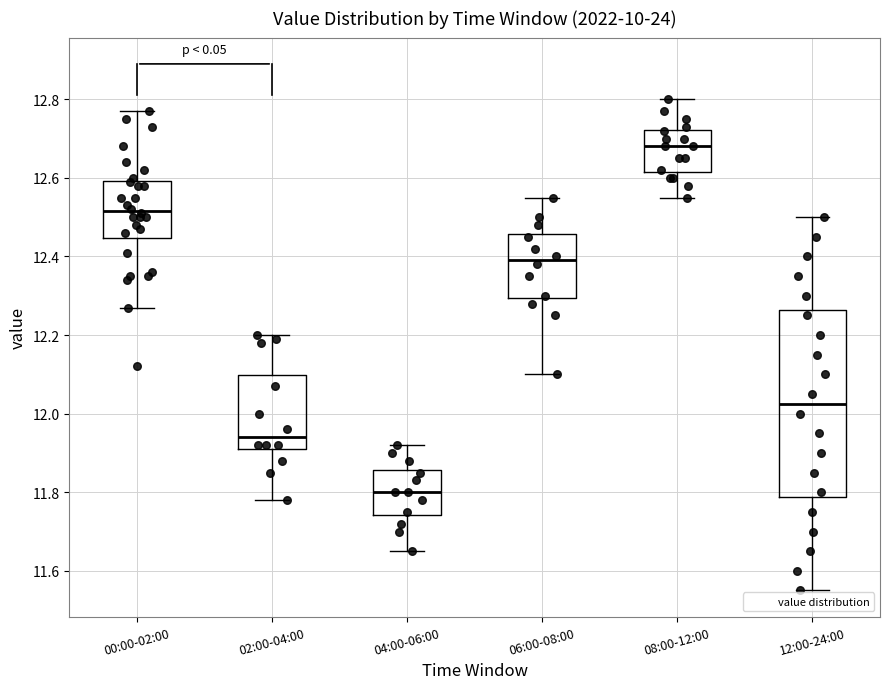

Where does the lower whisker of the box for 08:00-12:00 end on the y-axis? The values are not printed on the chart, so give them approximately, as read against the axis.

12.56